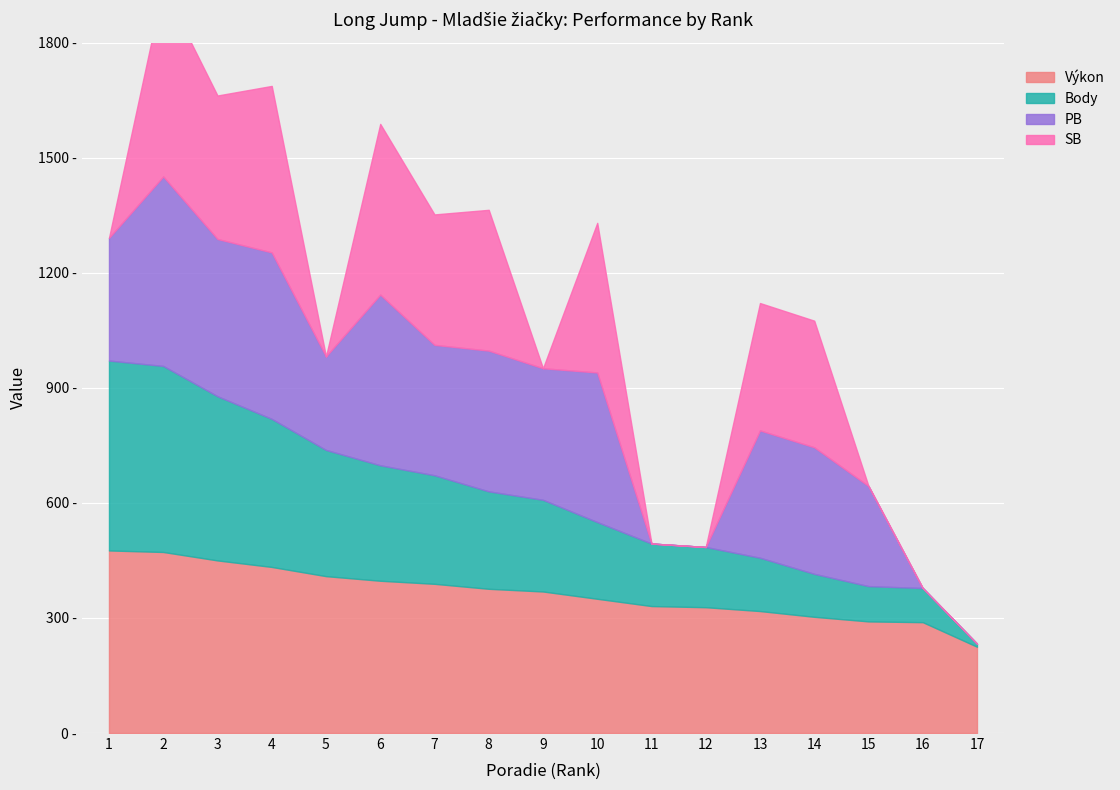

At which category does PB reach its first local valley?

3